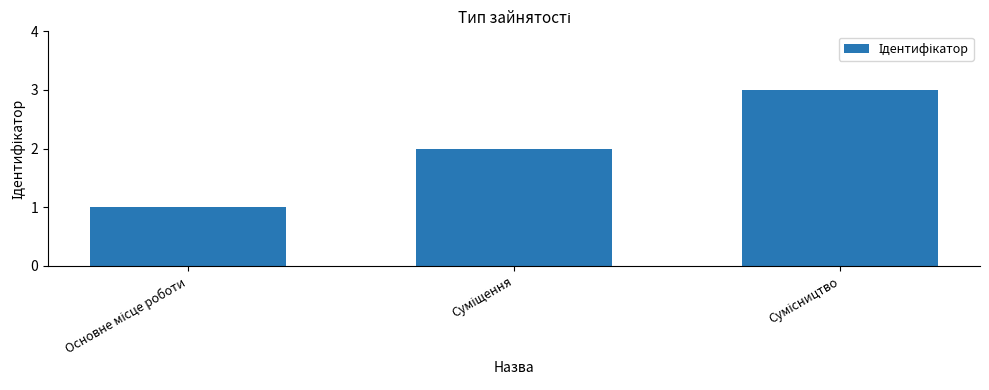

What is the maximum value shown in the chart?

3